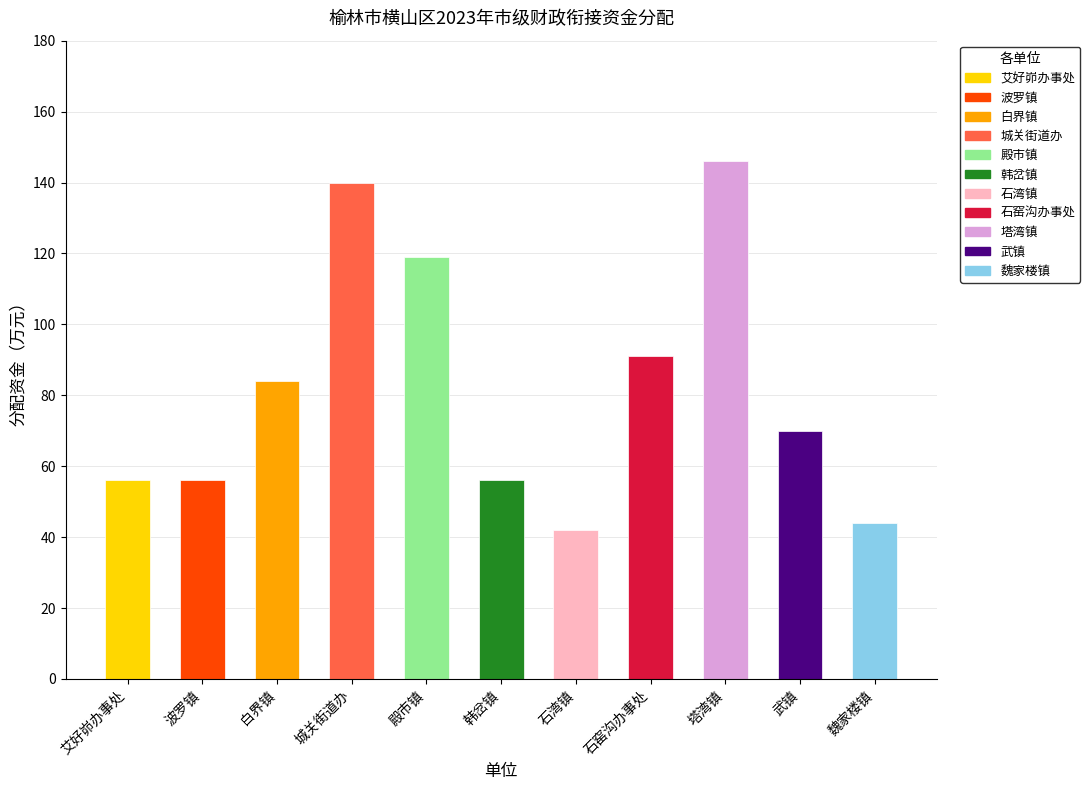

True or false: the data shows 60 at 魏家楼镇.

False